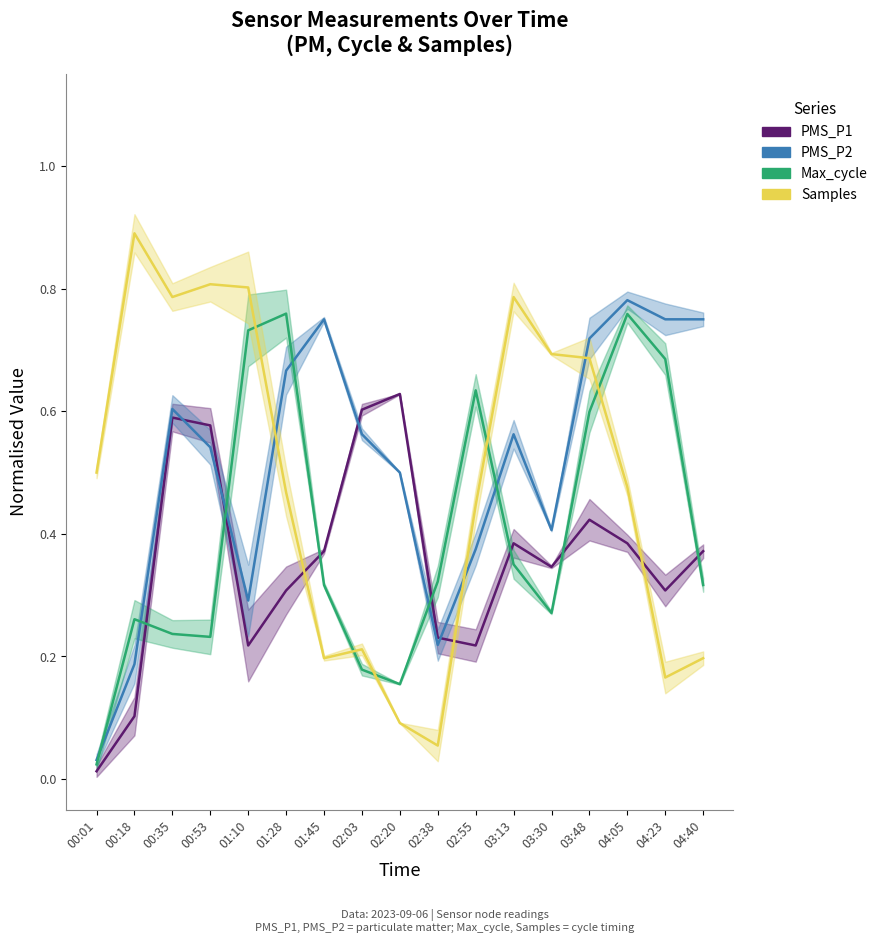

The value of Max_cycle at 03:30 is 0.3. True or false?

True